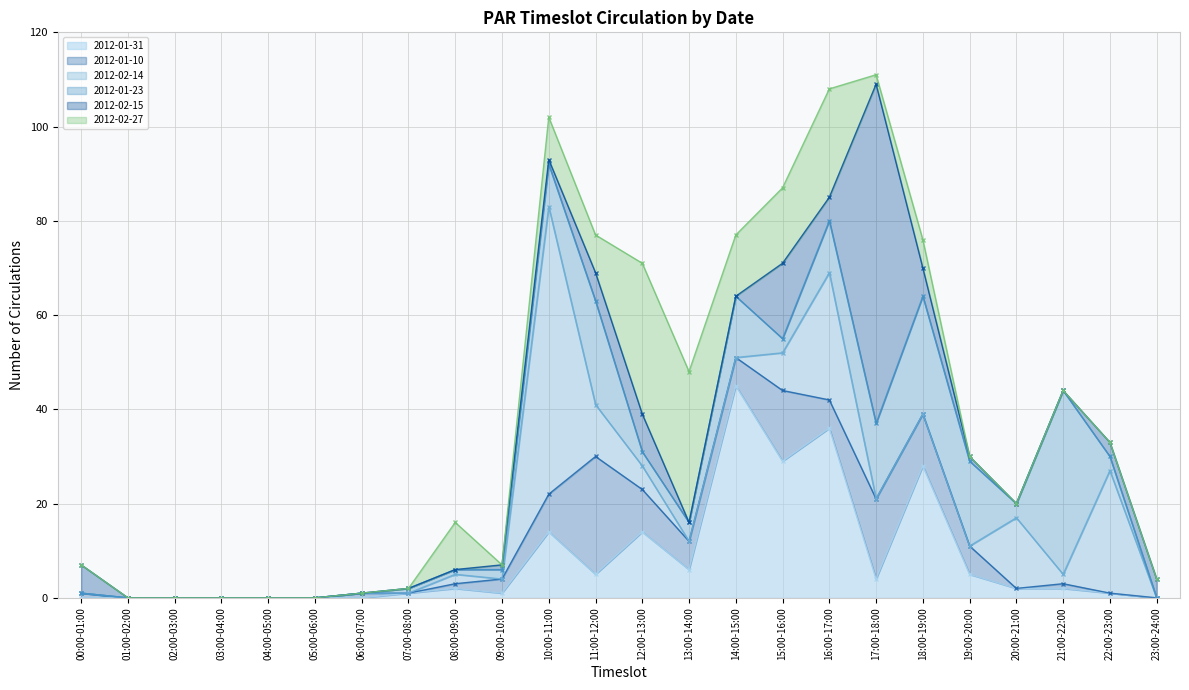

True or false: 2012-01-31 has a value of 5 at 19:00-20:00.

True